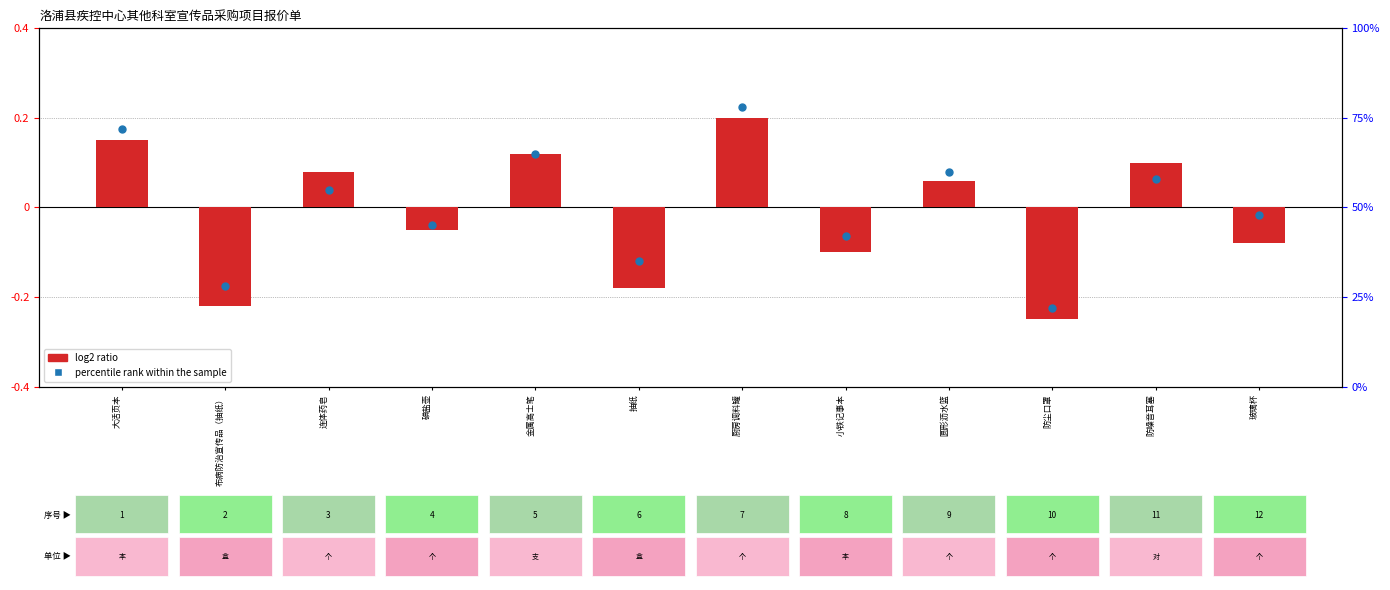

What are all the series names shown in the legend?

log2 ratio, percentile rank within the sample